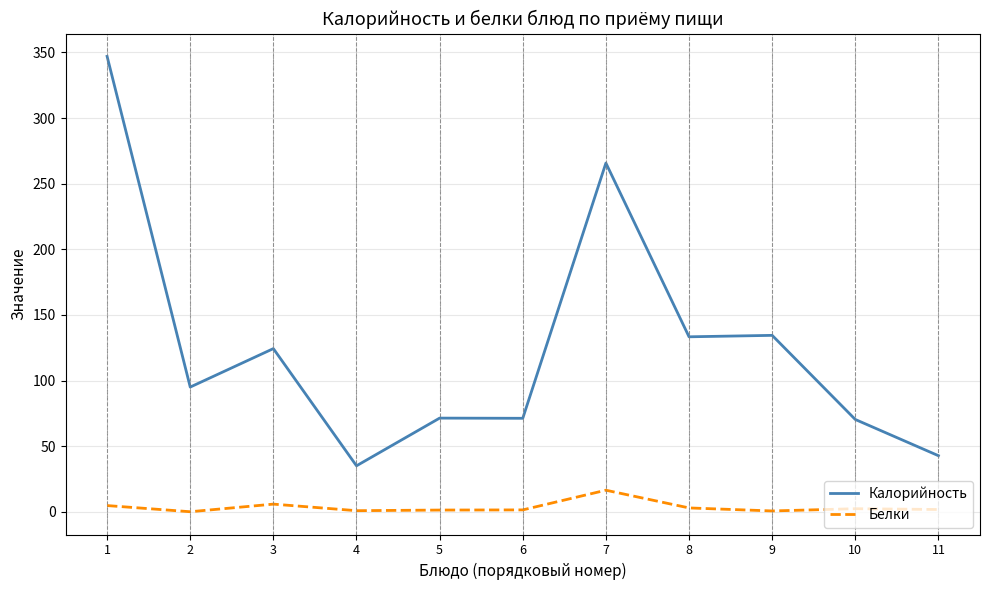

List the series in order of their overall mean, highest first.

Калорийность, Белки